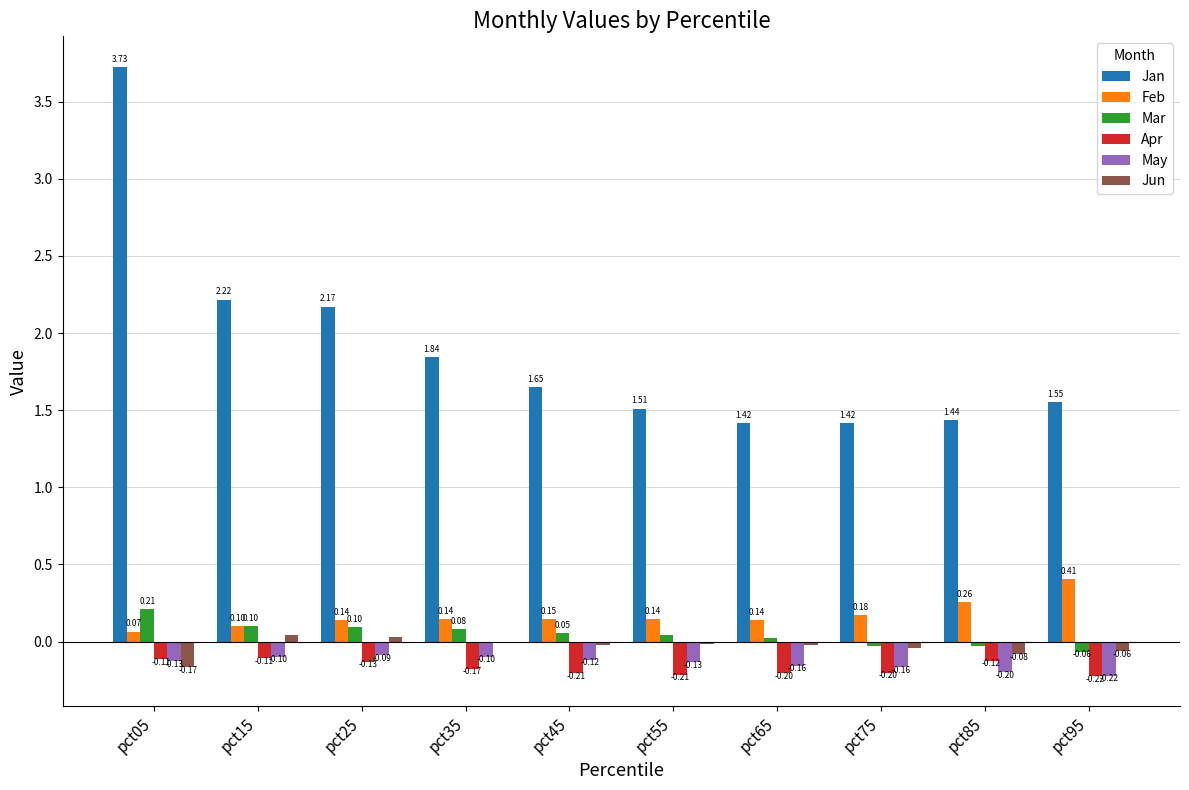

Which series has the largest total across all categories?

Jan